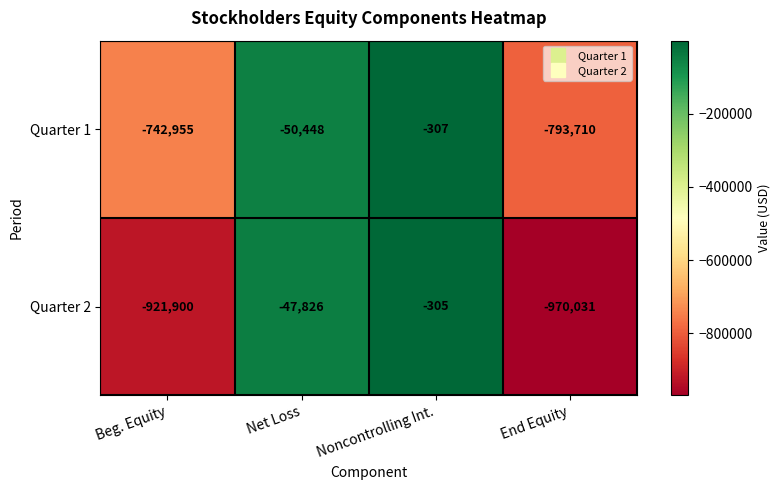

At which label does Quarter 1 first exceed -50448?

Noncontrolling Int.